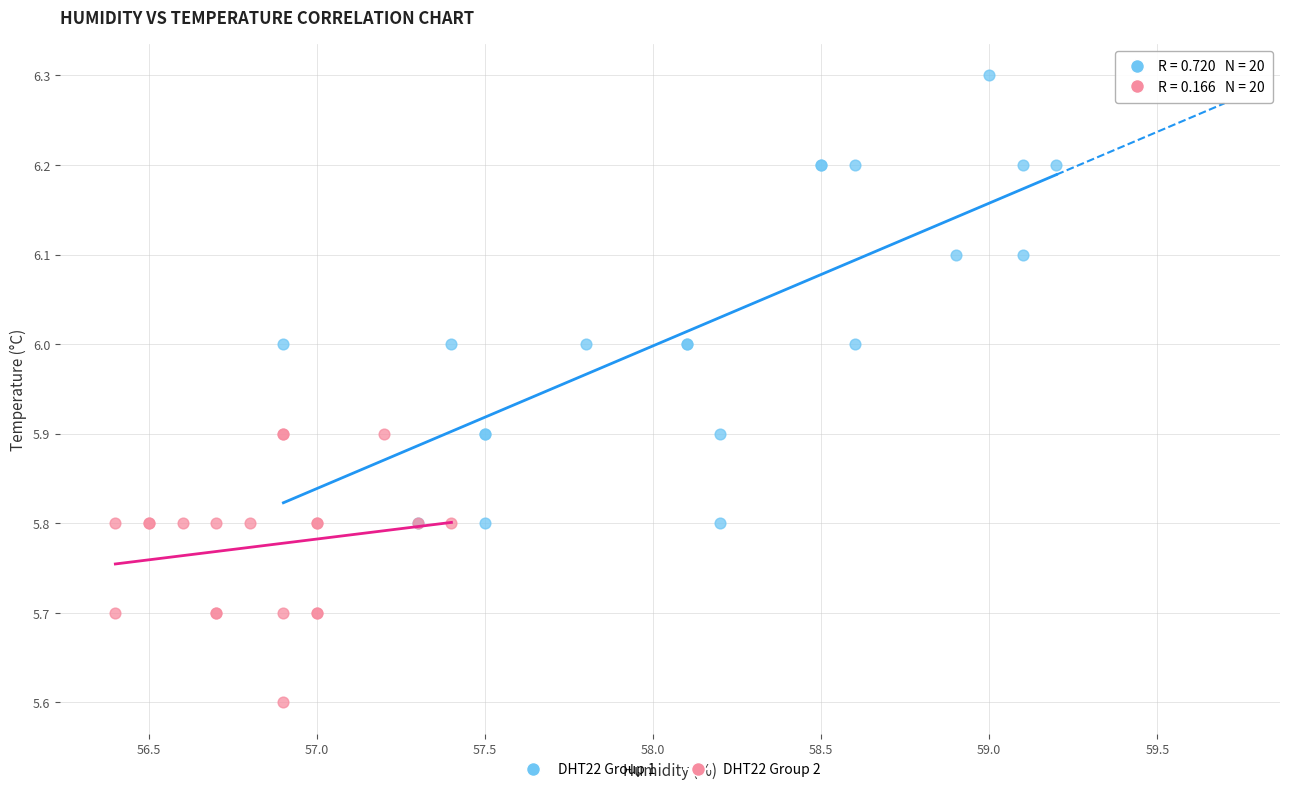

Which series has the widest spread of Y values?

DHT22 Group 1